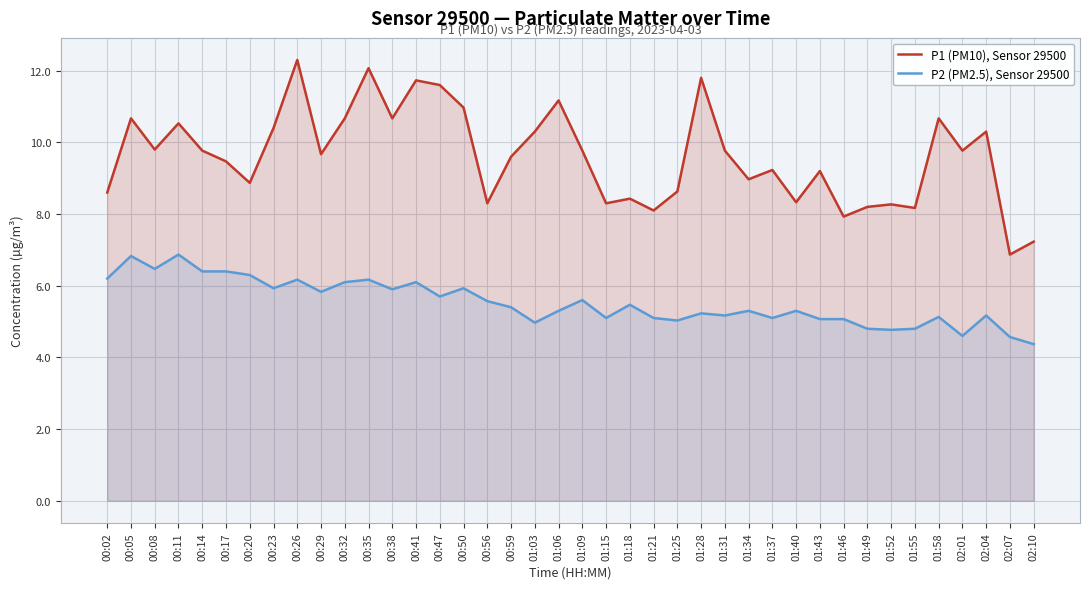

True or false: P1 (PM10), Sensor 29500 and P2 (PM2.5), Sensor 29500 cross at least once.

False